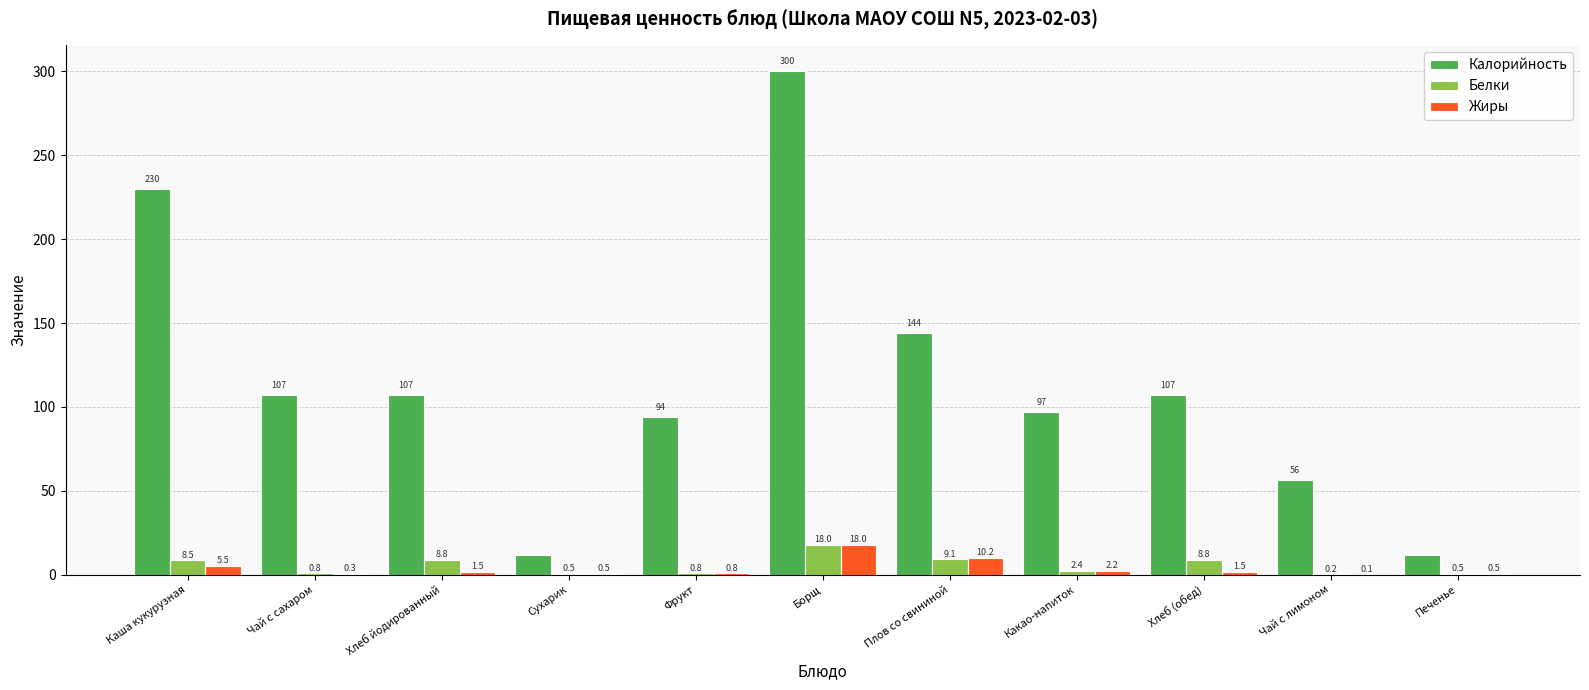

At which label is Белки closest to 9?

Плов со свининой